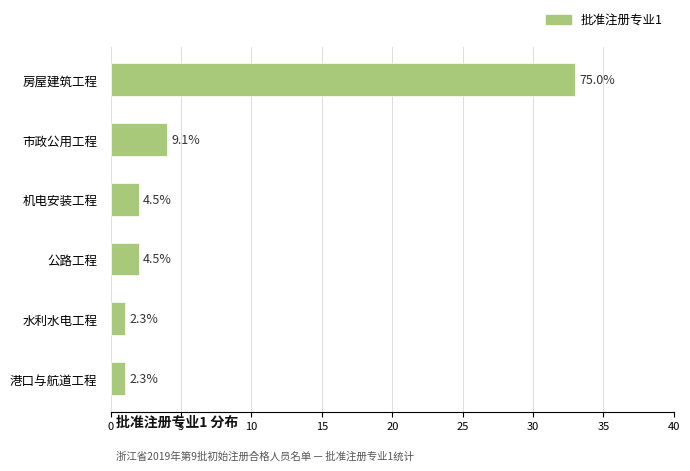

How many bars are there in total?

6